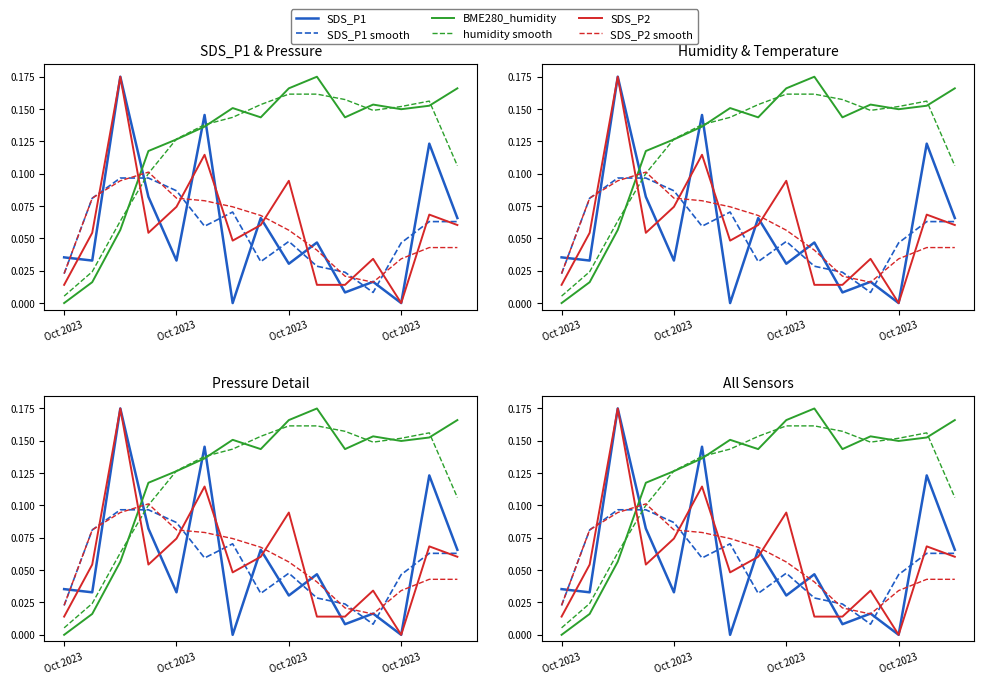

Where do humidity smooth and SDS_P2 first cross each other?

Oct 2023 and Oct 2023